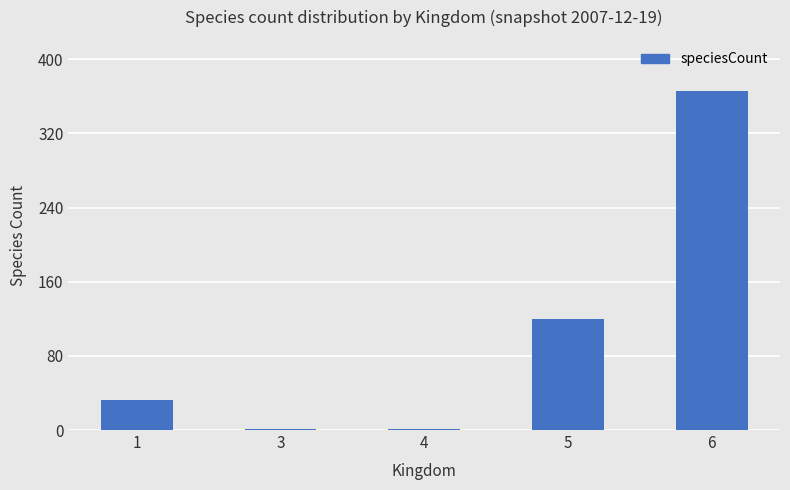

Reading right to left, what are all the values shown in this chart?

6=366	5=120	4=1	3=1	1=32